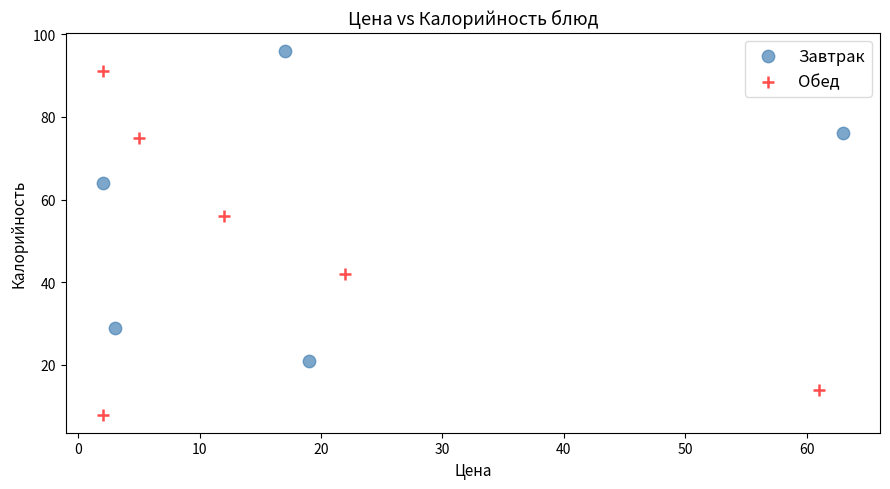

Which series reaches the minimum Y coordinate?

Обед